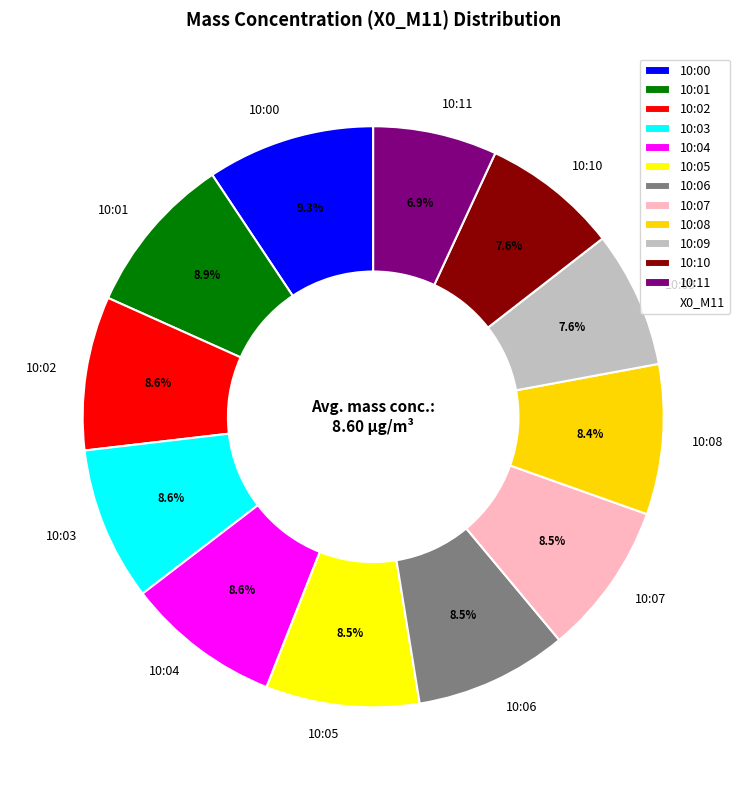

To the nearest percent, what percentage of the pie is 10:04?

9%